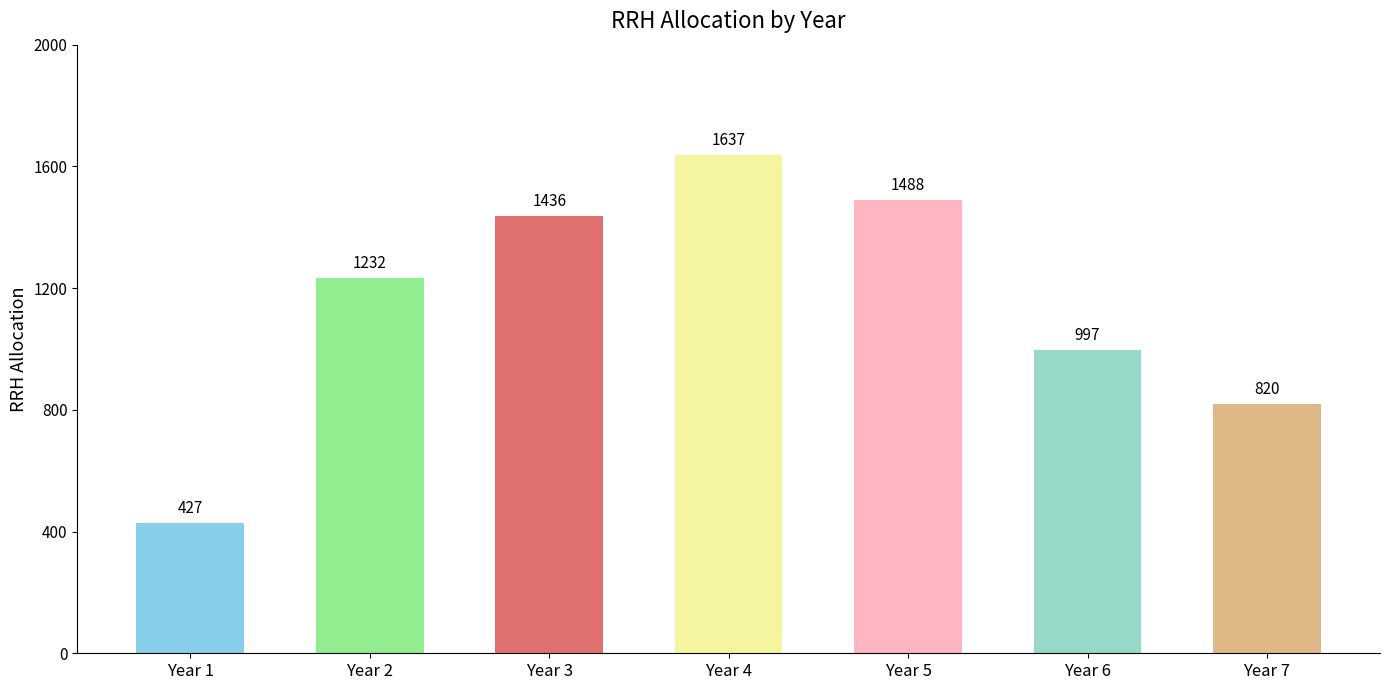

At which category does the chart reach its peak across all series?

Year 4